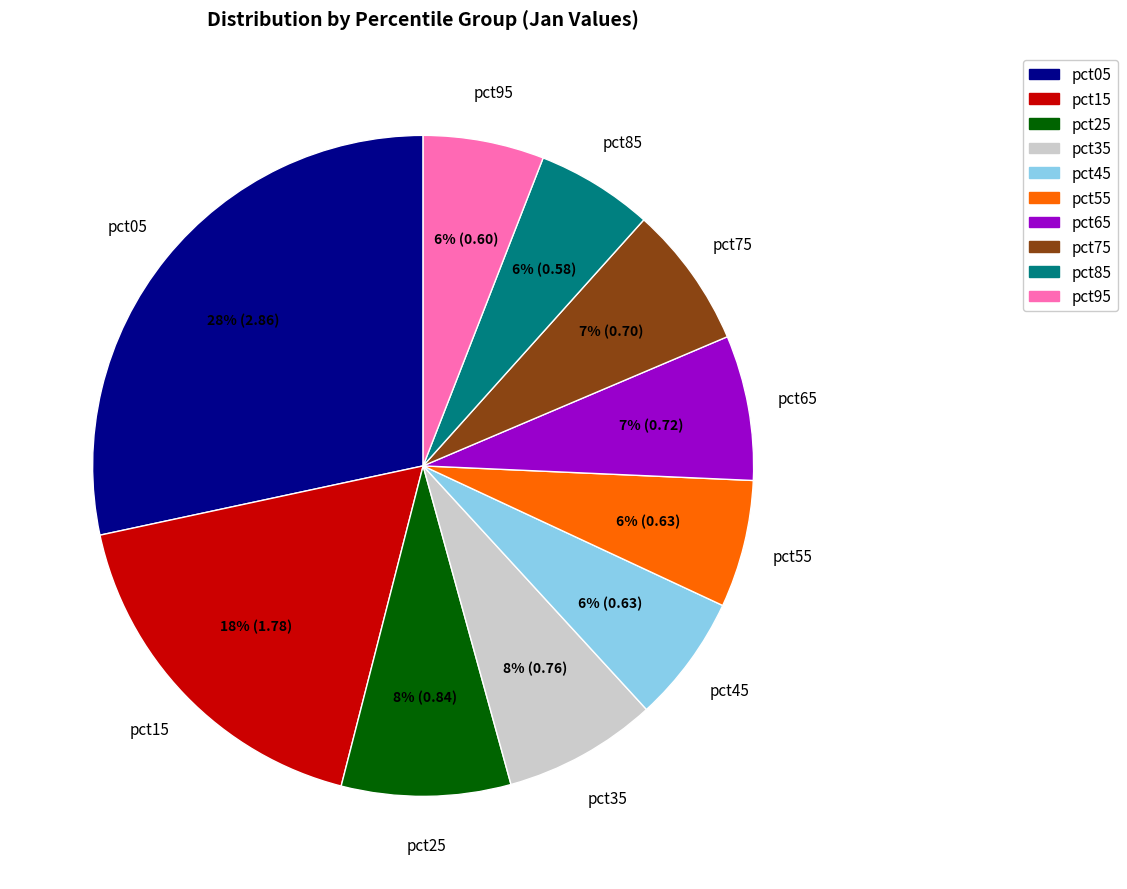

Does pct65 represent more than half of the total?

No